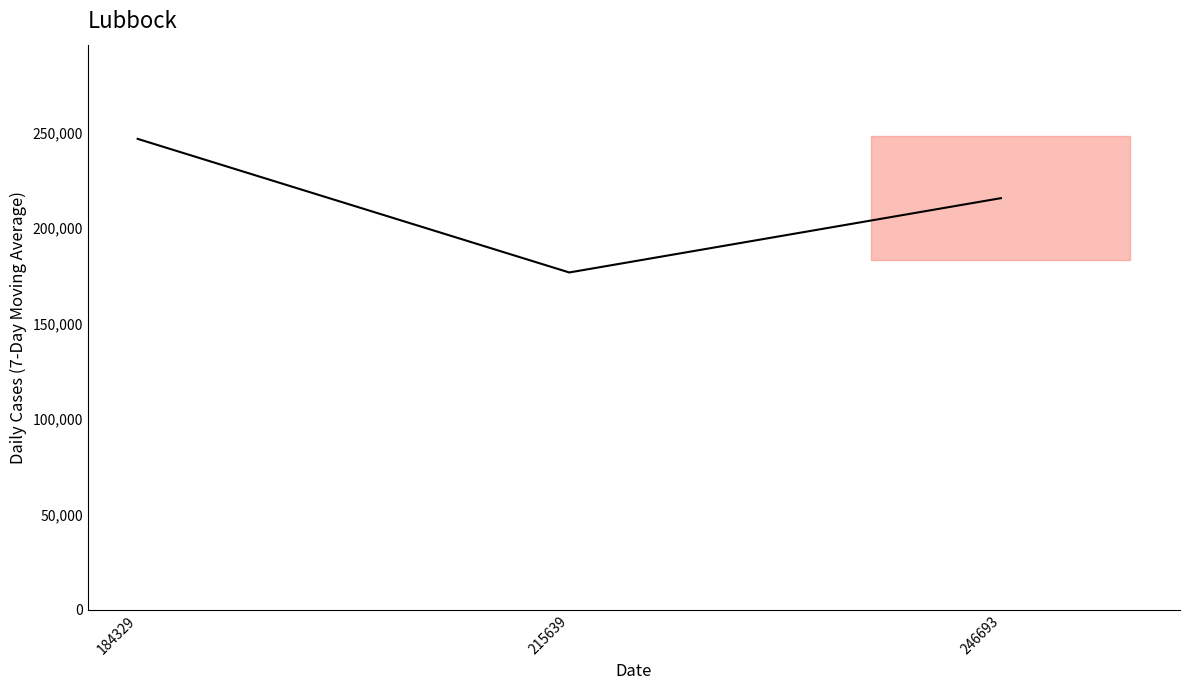

The chart shows a value of 41100 at 215639. True or false?

False